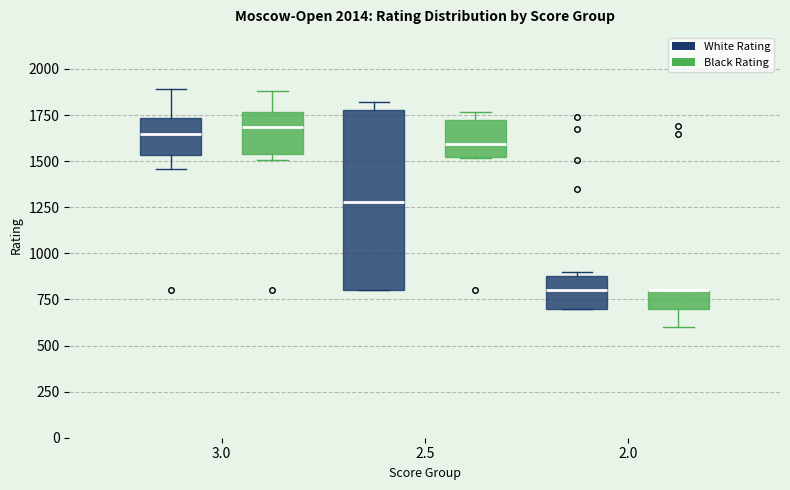

Where is the lower edge of the box for 2.5 (White Rating) on the y-axis? The values are not printed on the chart, so give them approximately, as read against the axis.

800